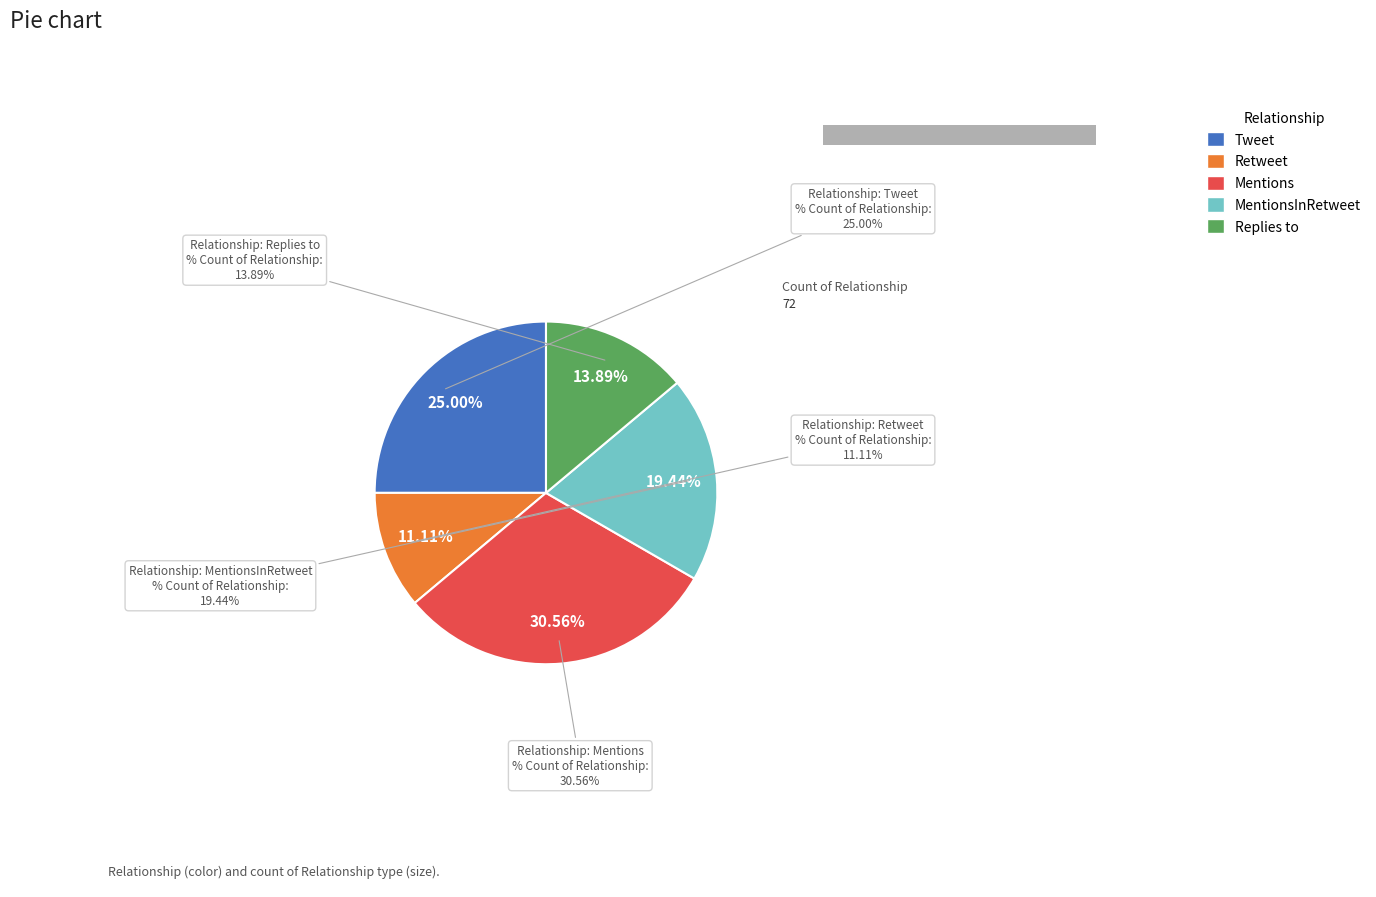

To the nearest percent, what is the average slice percentage?

20%